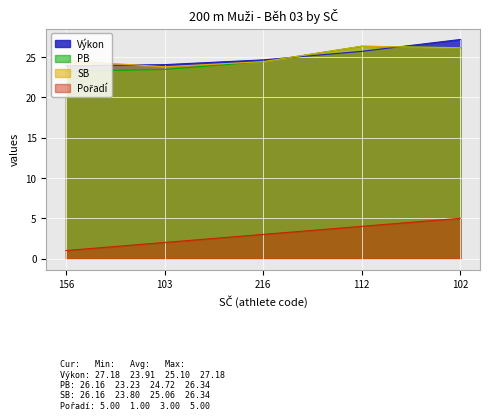

Is it true that Výkon equals 27.2 at 102?

True